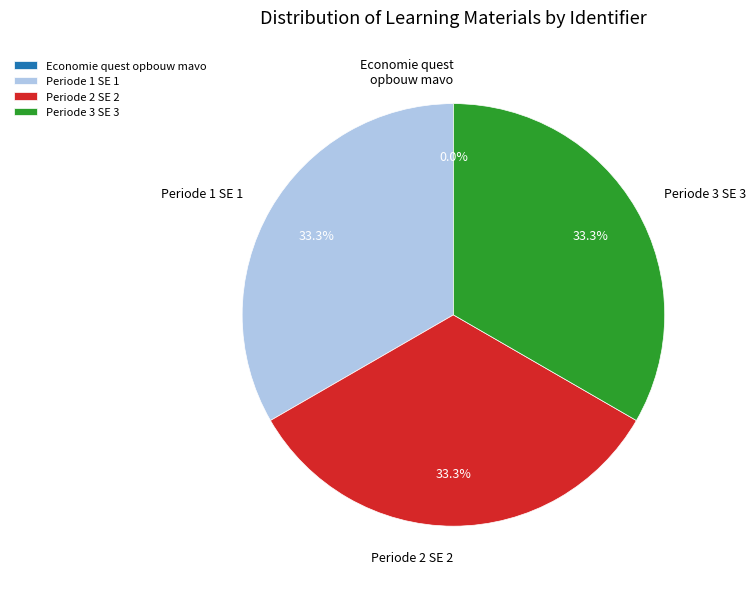

Is the sum of Periode 1 SE 1 and Periode 3 SE 3 greater than half?

Yes